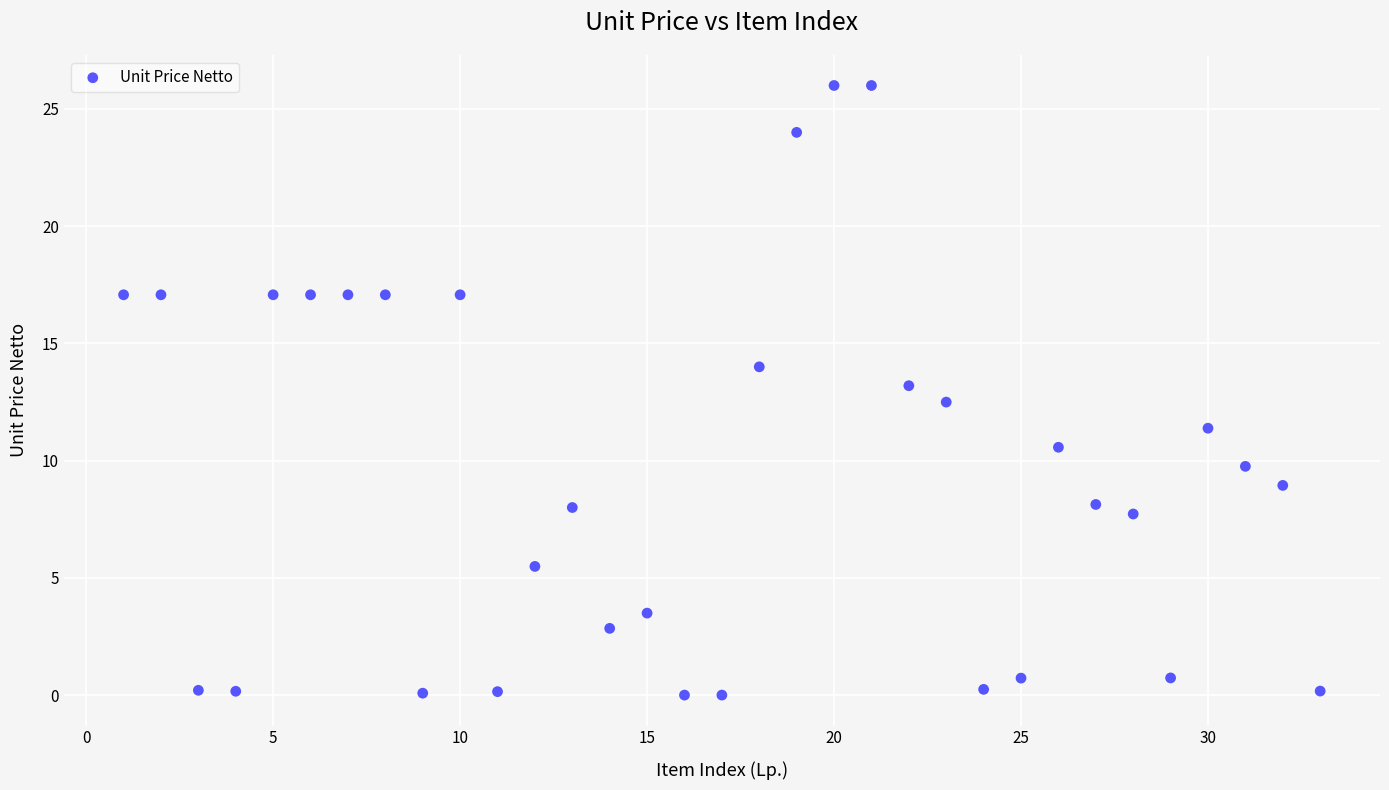

What is the range of Y values (max minus min)?

26.0